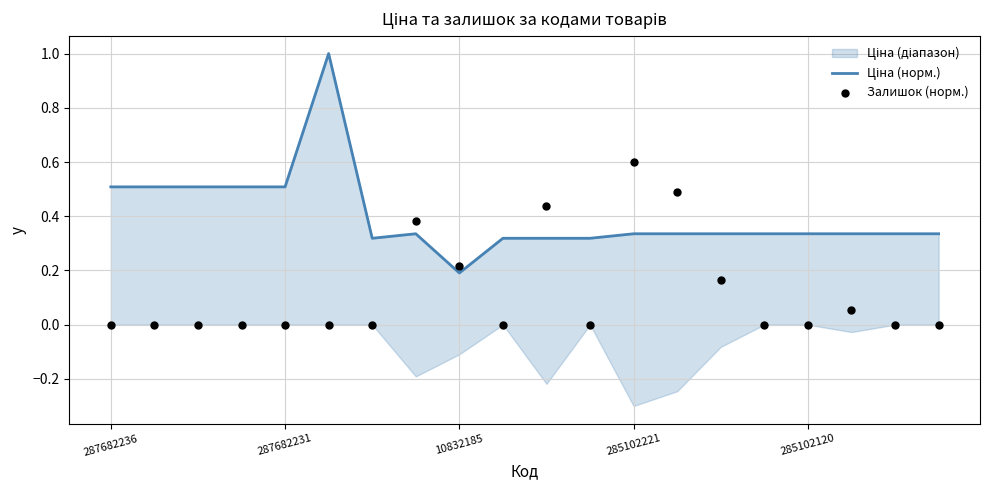

Which series has the widest spread of Y values?

Ціна (норм.)